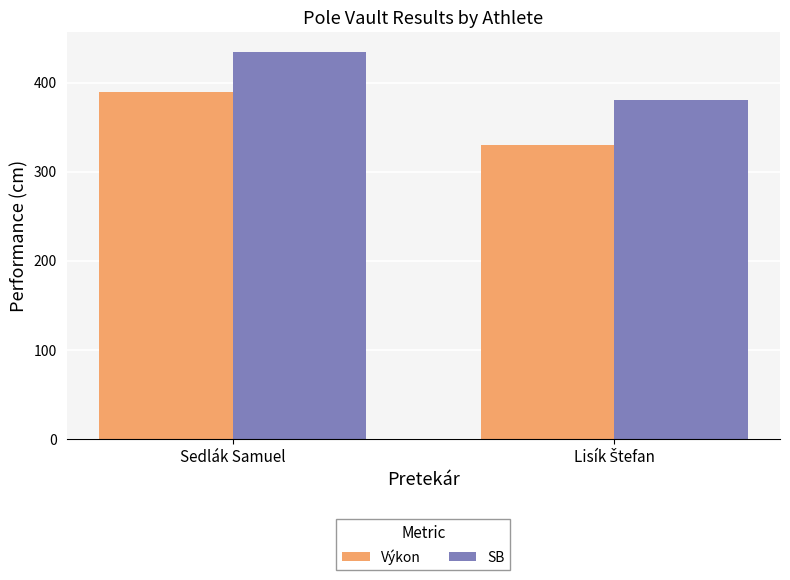

What is the sum of all Výkon values?

720